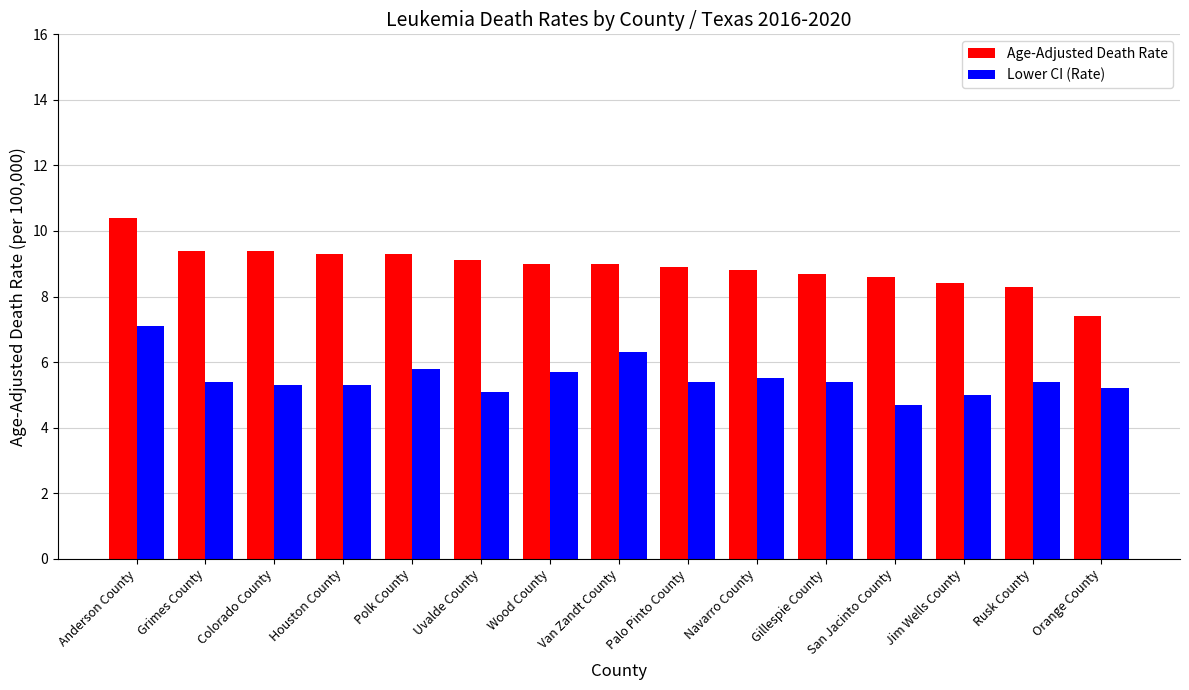

How many series are shown in this chart?

2